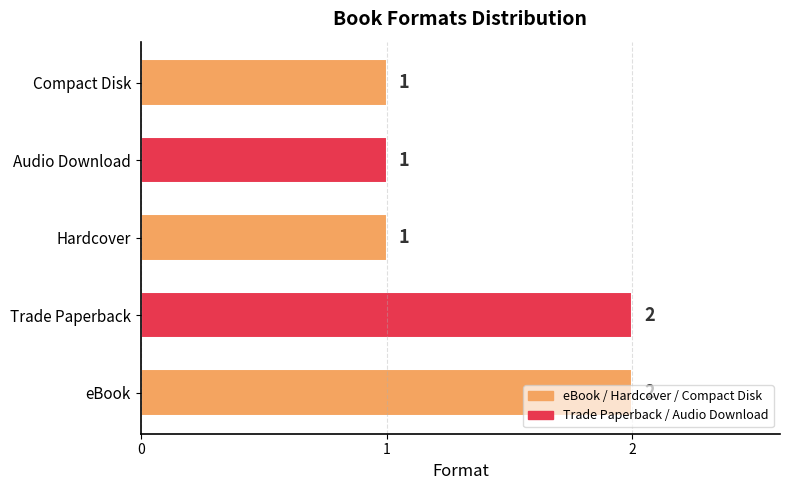

What is the difference between the maximum and minimum values?

1